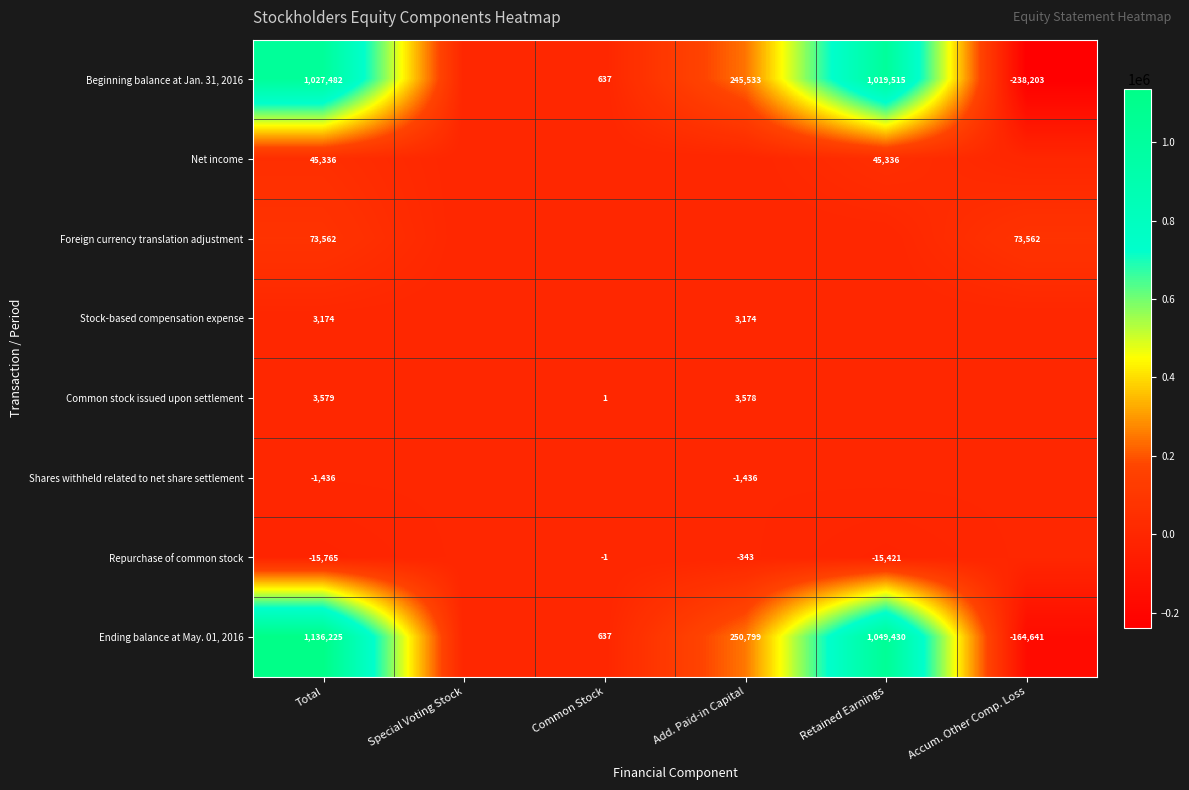

What is the difference between the Repurchase of common stock values at Total and Add. Paid-in Capital?

15422